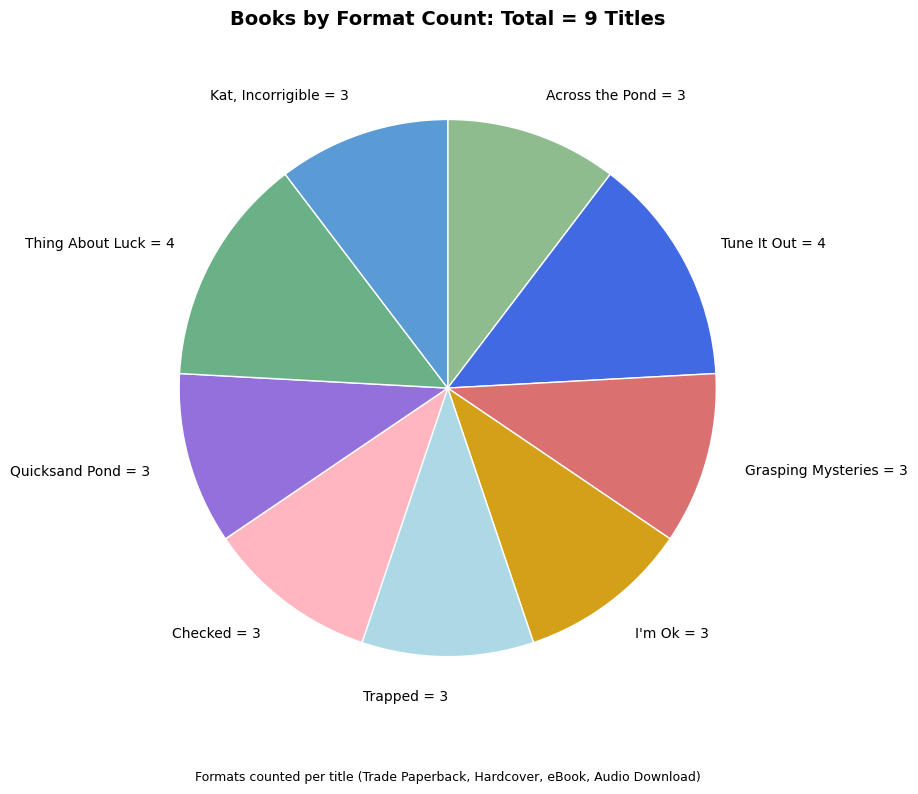

How many segments does this pie chart have?

9